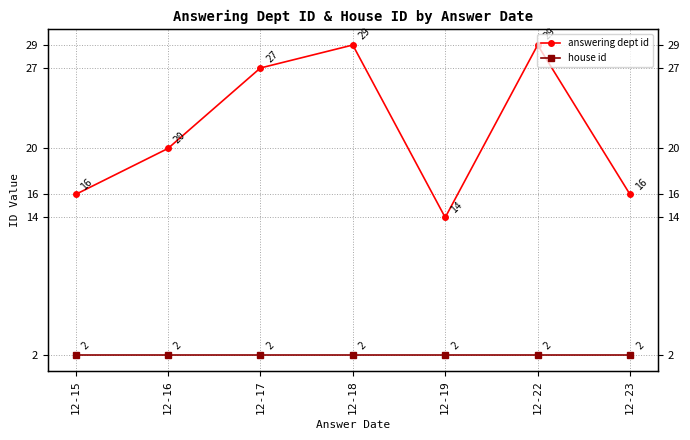

What is the value of the house id point at the 2nd from the left?

2